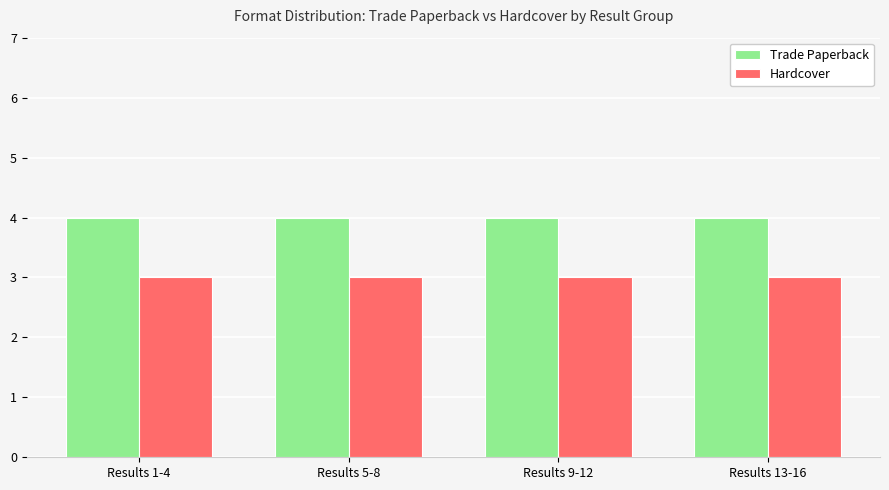

Reading left to right, what are all the values shown in this chart?

Trade Paperback: Results 1-4=4	Results 5-8=4	Results 9-12=4	Results 13-16=4
Hardcover: Results 1-4=3	Results 5-8=3	Results 9-12=3	Results 13-16=3